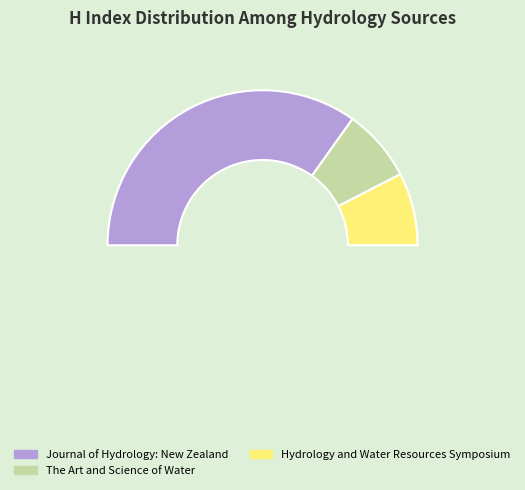

Approximately how many times larger is the value at The Art and Science of Water compared to Journal of Hydrology: New Zealand?

0.2